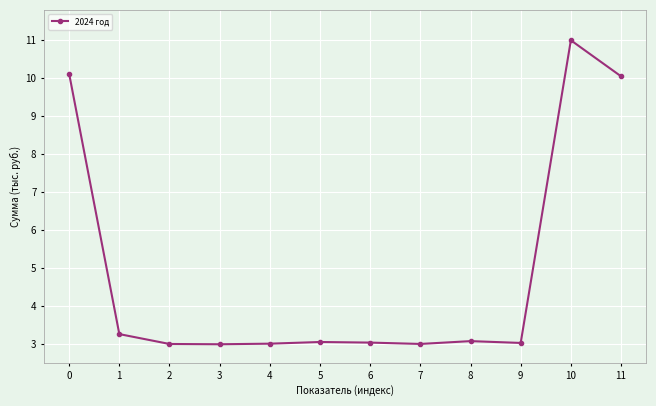

What is the value of the 12th point from the left?

10.1